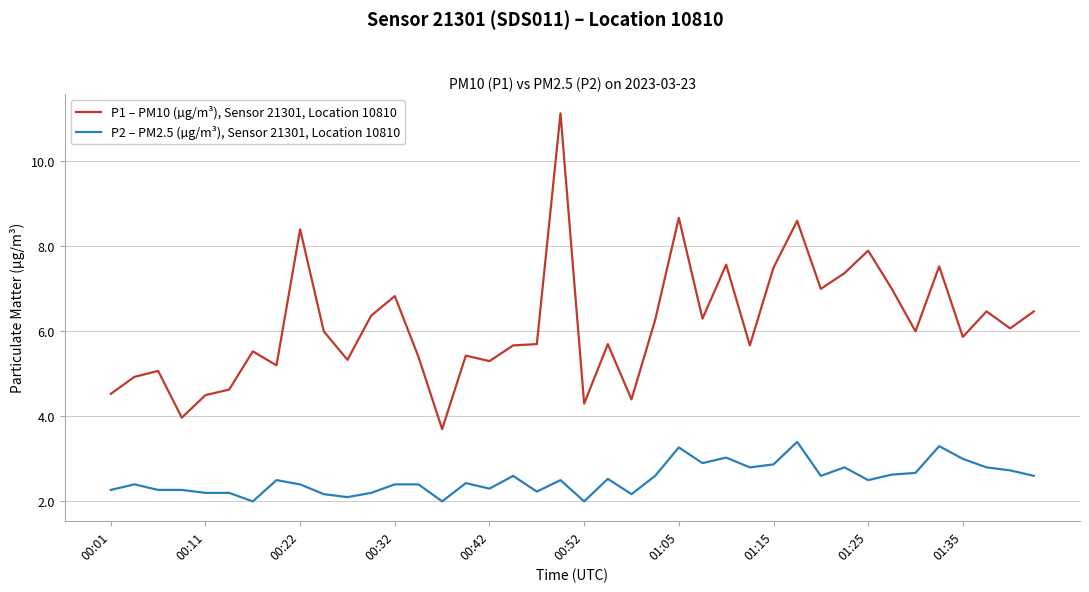

True or false: P2 – PM2.5 (µg/m³), Sensor 21301, Location 10810 and P1 – PM10 (µg/m³), Sensor 21301, Location 10810 cross at least once.

False